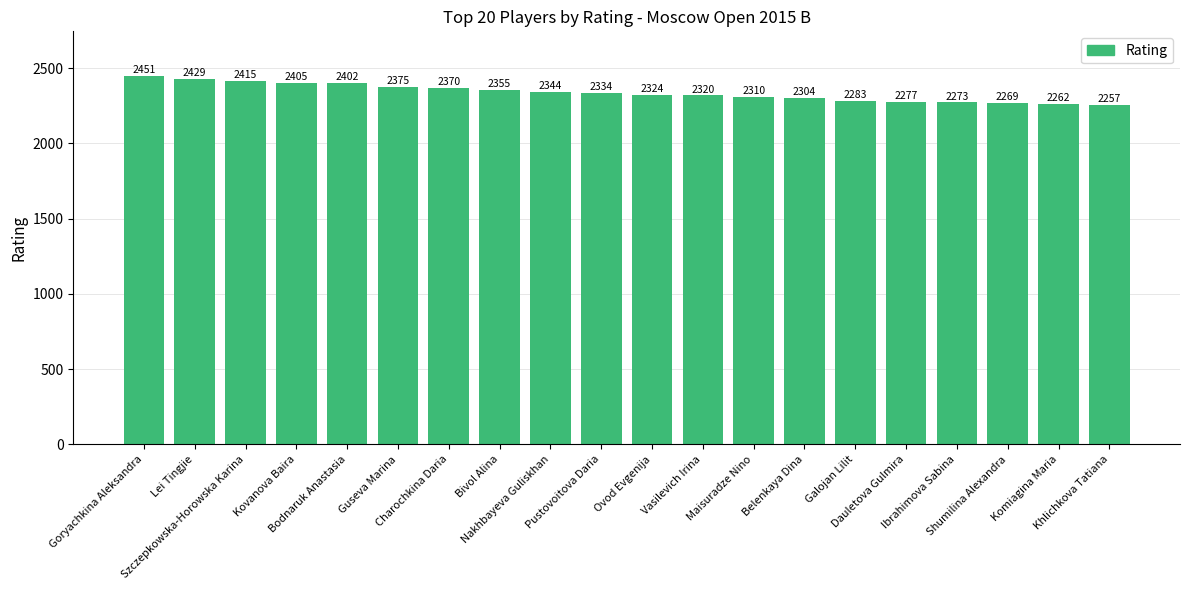

The value at Khlichkova Tatiana is 3180. True or false?

False